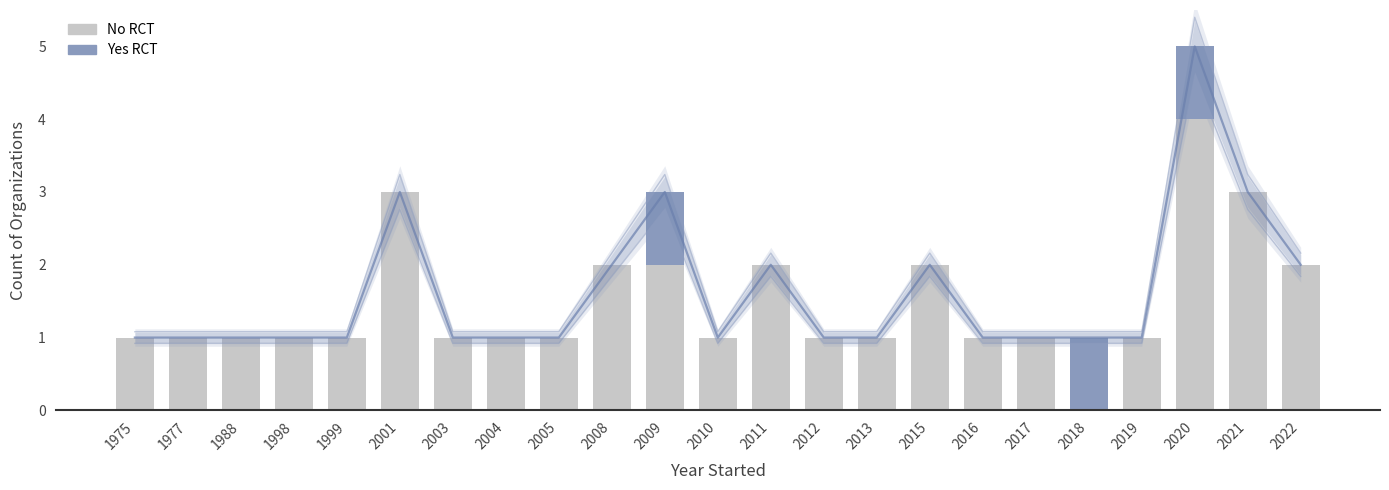

Reading left to right, list all the values displayed in this chart.

No RCT: 1975=1	1977=1	1988=1	1998=1	1999=1	2001=3	2003=1	2004=1	2005=1	2008=2	2009=2	2010=1	2011=2	2012=1	2013=1	2015=2	2016=1	2017=1	2018=0	2019=1	2020=4	2021=3	2022=2
Yes RCT: 1975=0	1977=0	1988=0	1998=0	1999=0	2001=0	2003=0	2004=0	2005=0	2008=0	2009=1	2010=0	2011=0	2012=0	2013=0	2015=0	2016=0	2017=0	2018=1	2019=0	2020=1	2021=0	2022=0